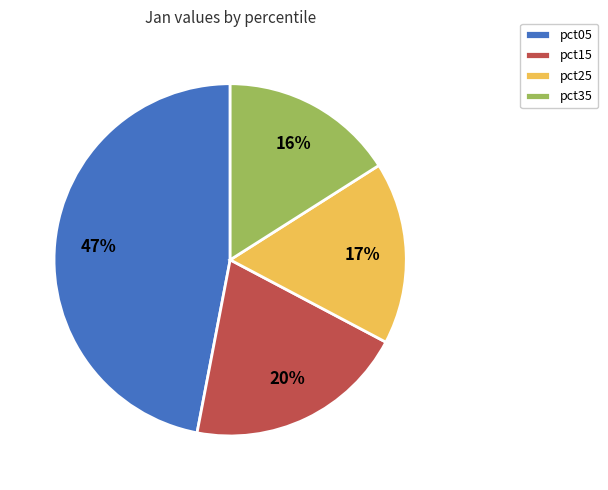

Does pct35 account for over 50% of the chart?

No